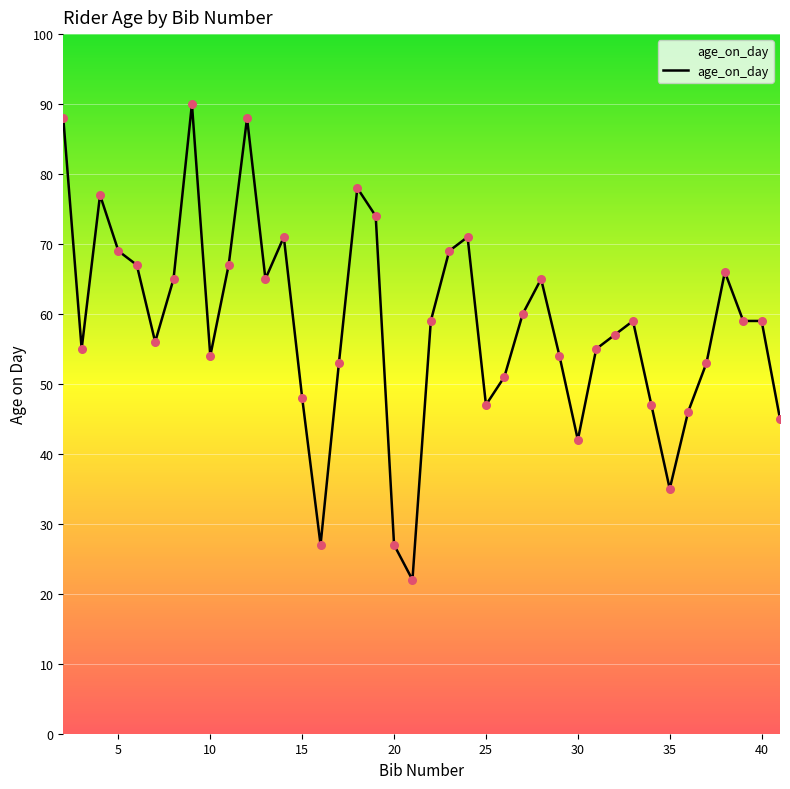

What is the smallest value displayed?

22